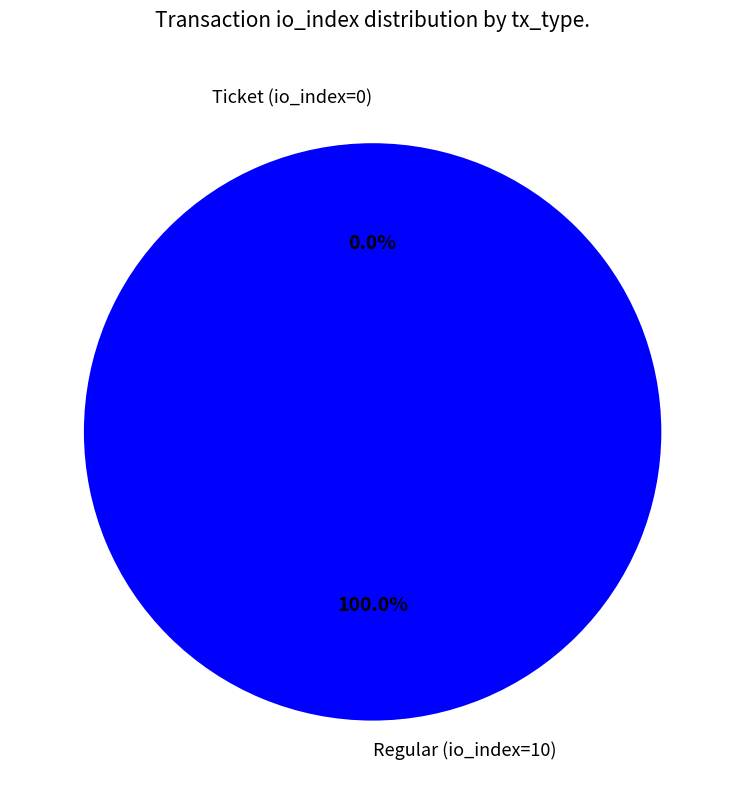

Is there a majority slice in this chart?

Yes